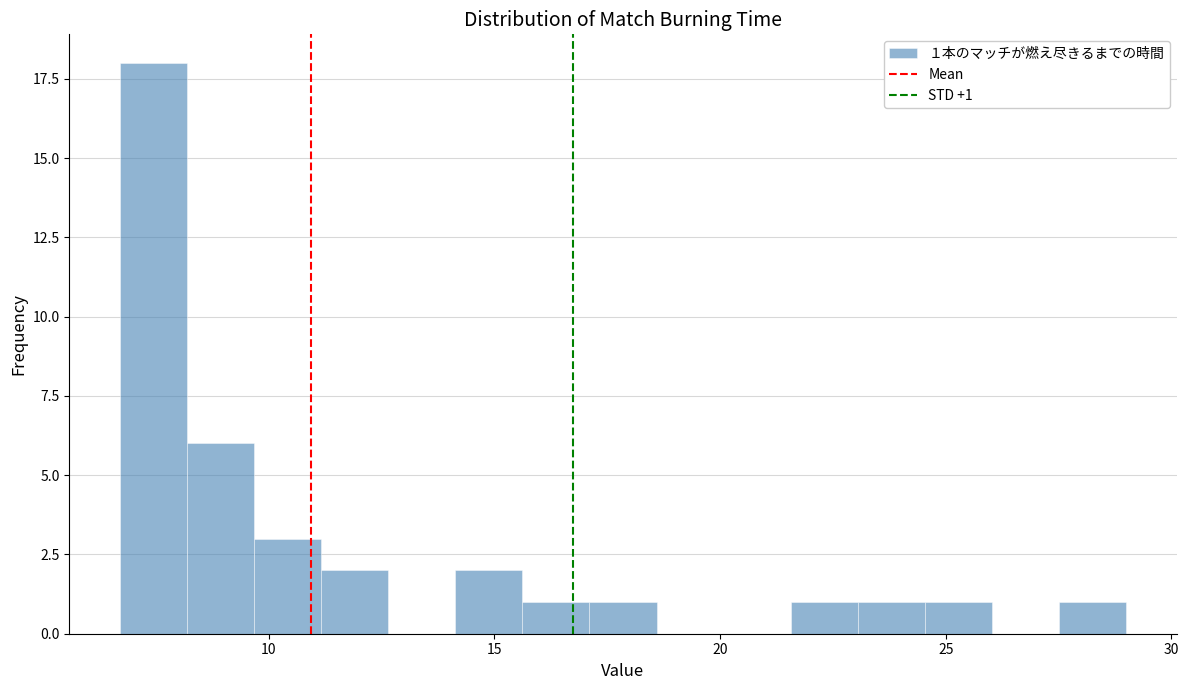

Read against the x-axis, roughly where is the centre of the tallest bar?

7.5